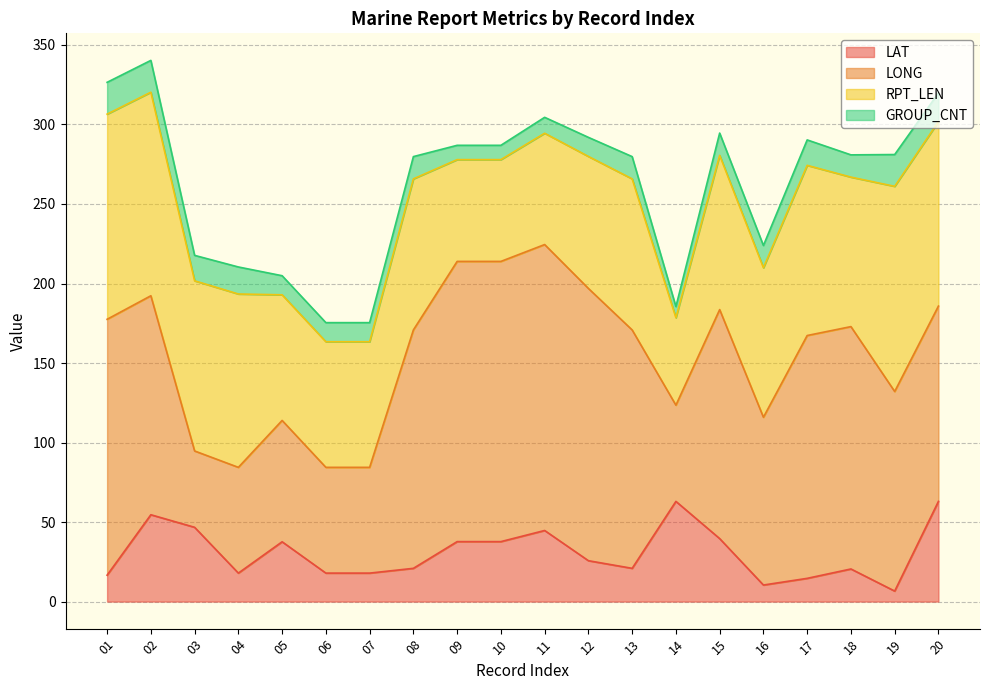

What is the difference between the RPT_LEN values at 06 and 09?

15.0